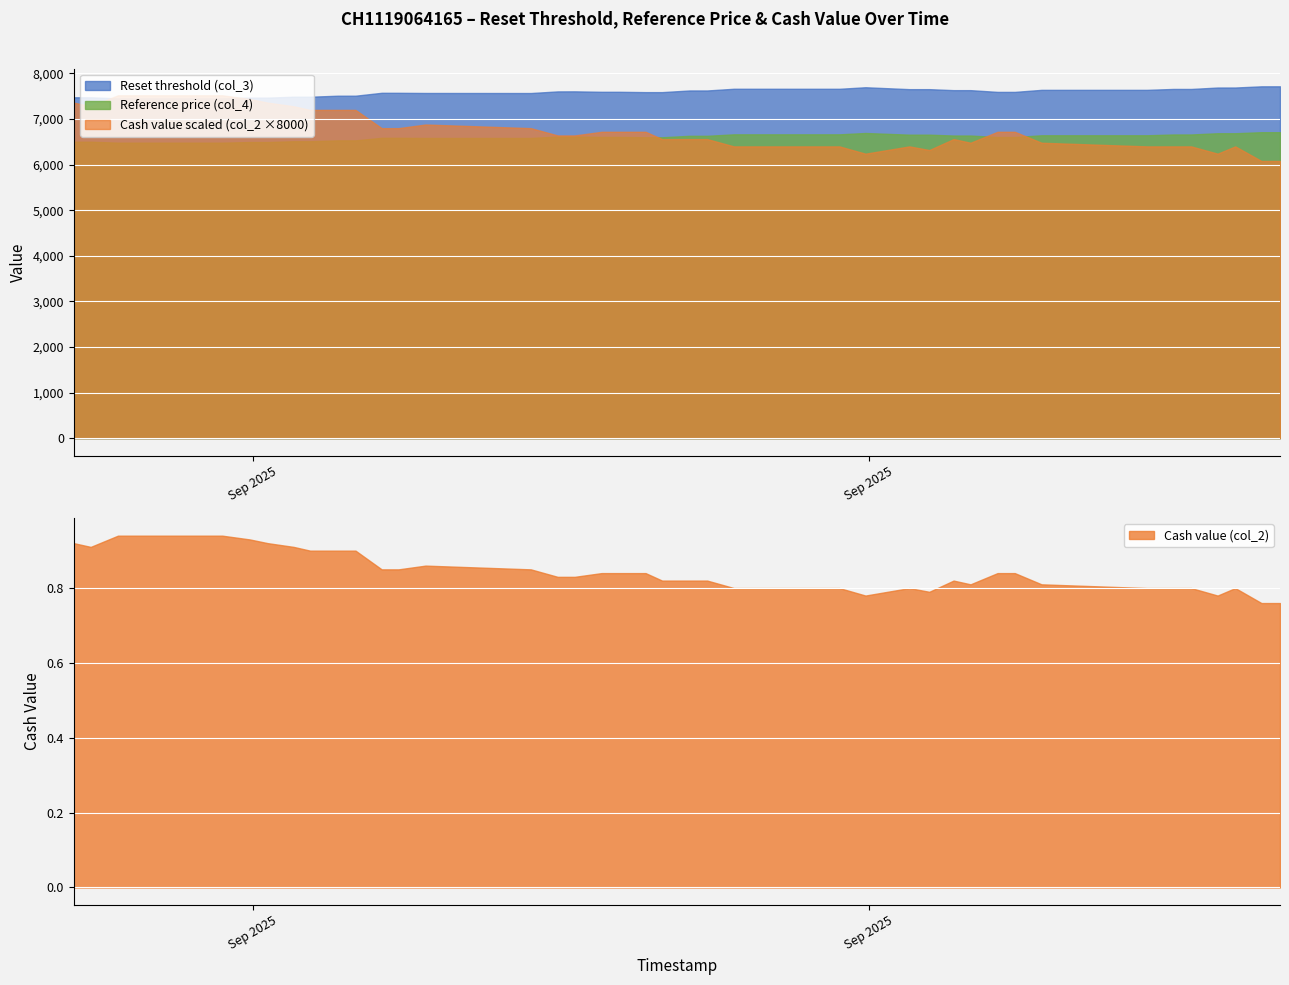

True or false: Reset threshold (col_3) and Cash value (col_2) cross at least once.

False